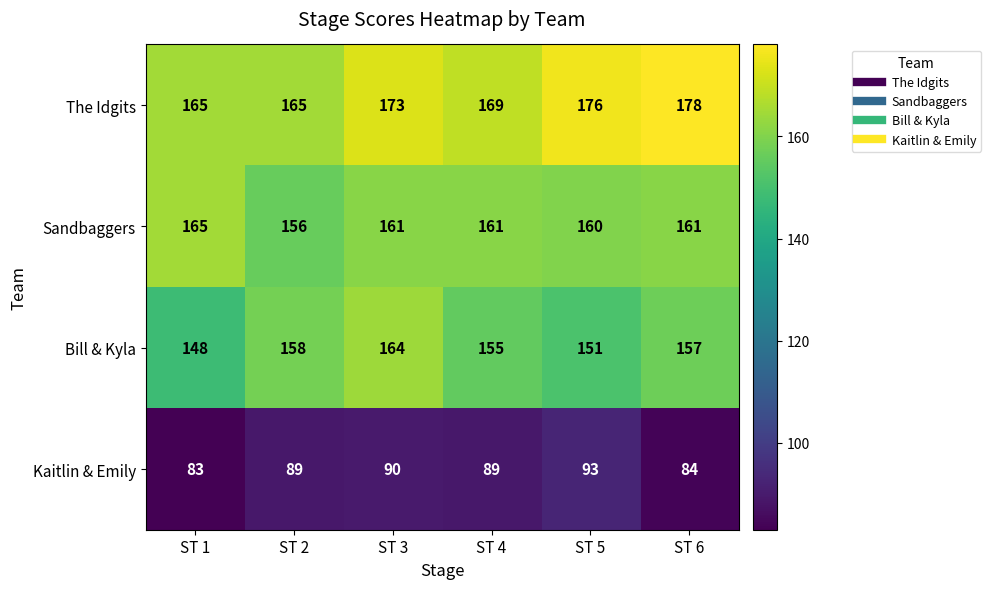

What is the difference between the maximum and minimum values in the The Idgits series?

13